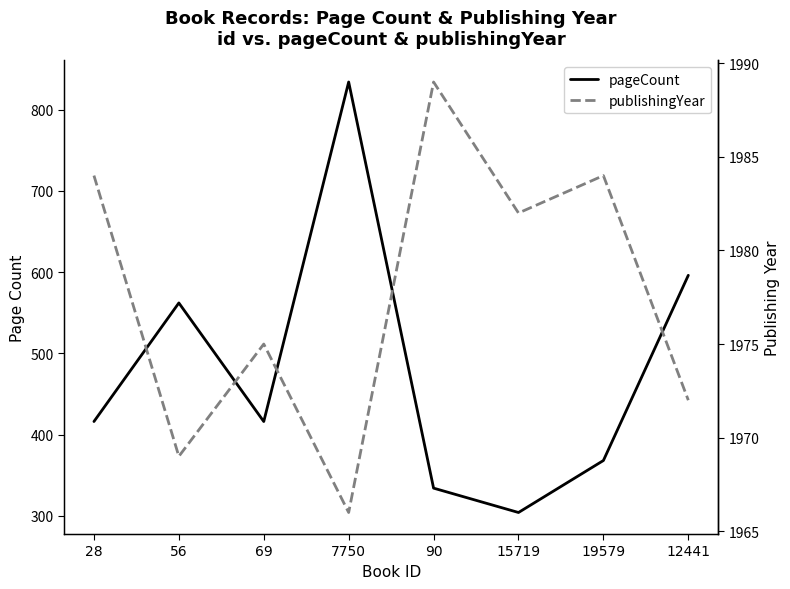

Is the value of pageCount at 28 greater than the value of publishingYear at 15719?

No